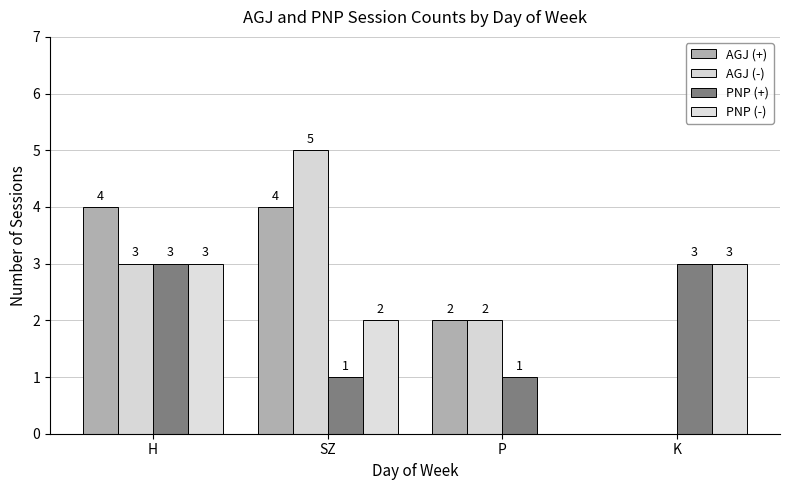

Which series has the largest range (max minus min)?

AGJ (-)